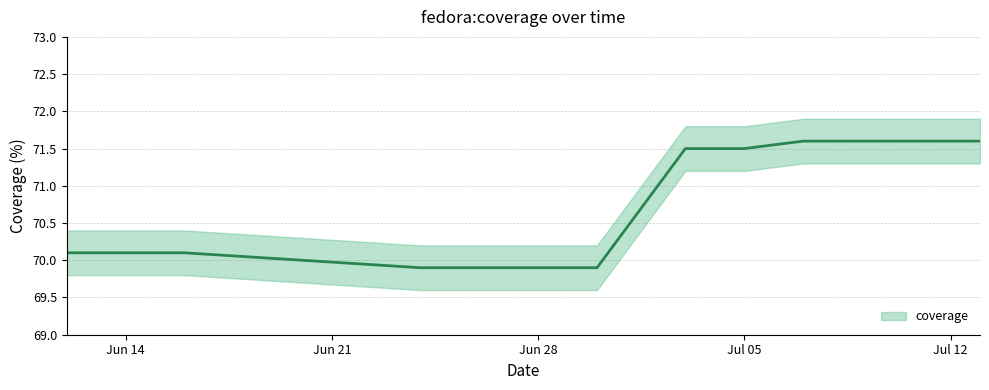

Does the chart have visible grid lines?

Yes